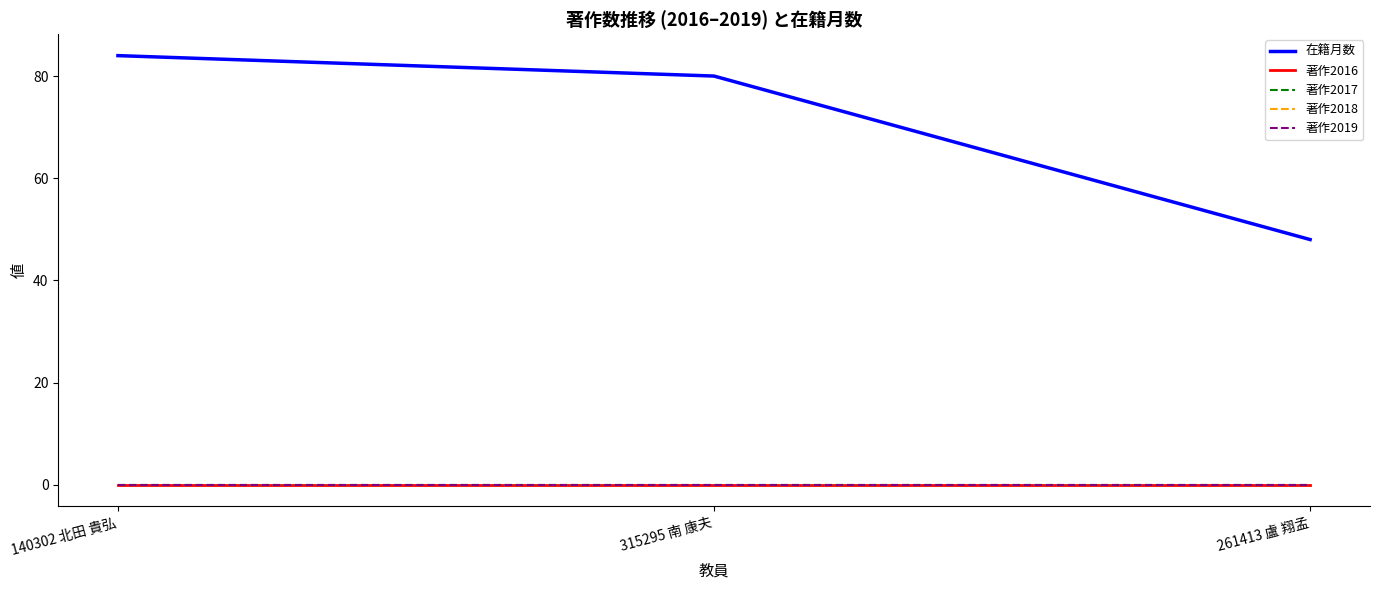

Reading left to right, transcribe all the data shown in this chart.

在籍月数: 84	80	48
著作2016: 0	0	0
著作2017: 0	0	0
著作2018: 0	0	0
著作2019: 0	0	0